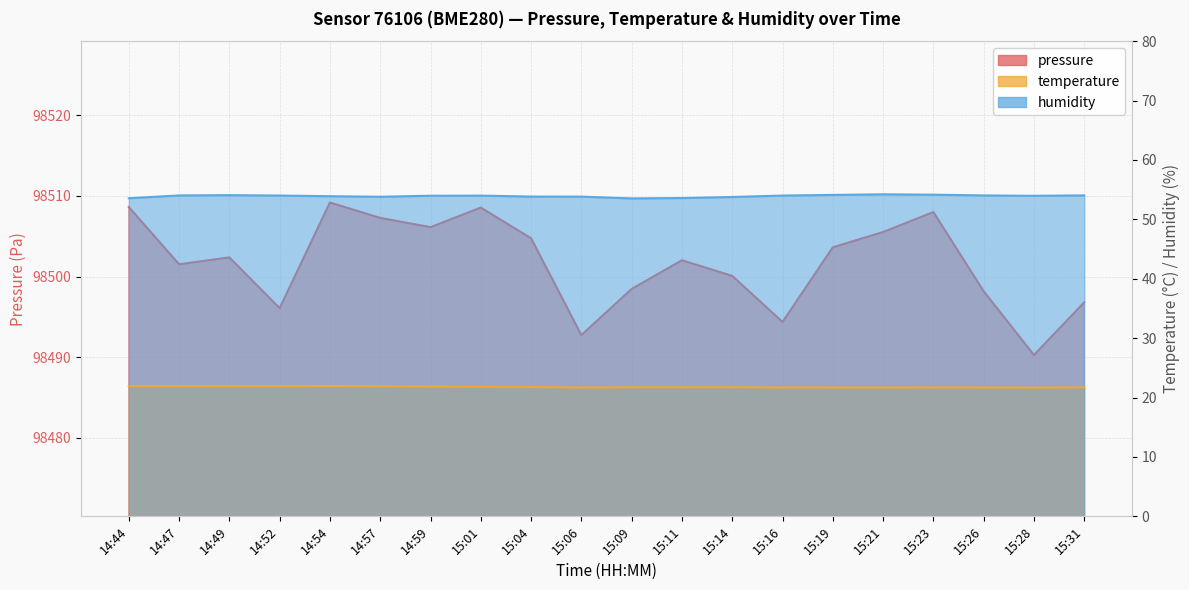

Which series changed the most between 14:44 and 14:49?

pressure